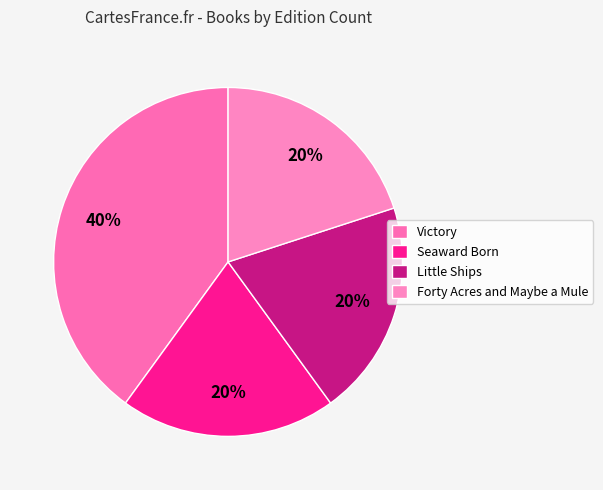

To the nearest percent, what portion does Victory represent?

40%